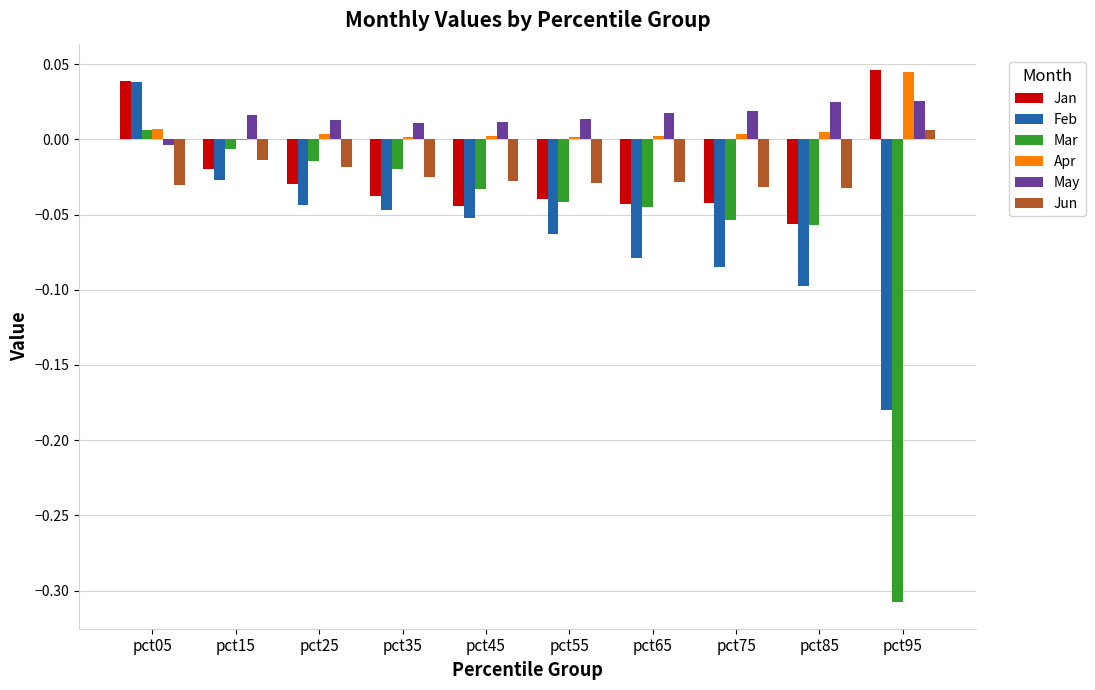

How many distinct data groups are displayed?

6